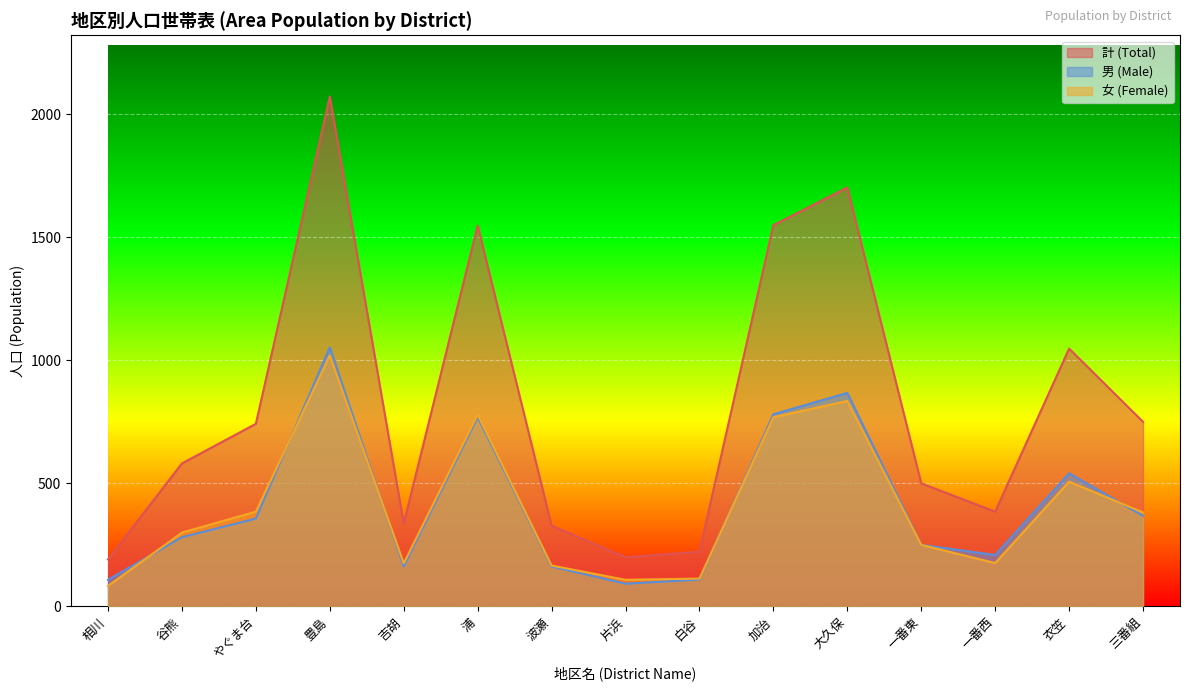

True or false: 女 (Female) has a value of 126 at 相川.

False